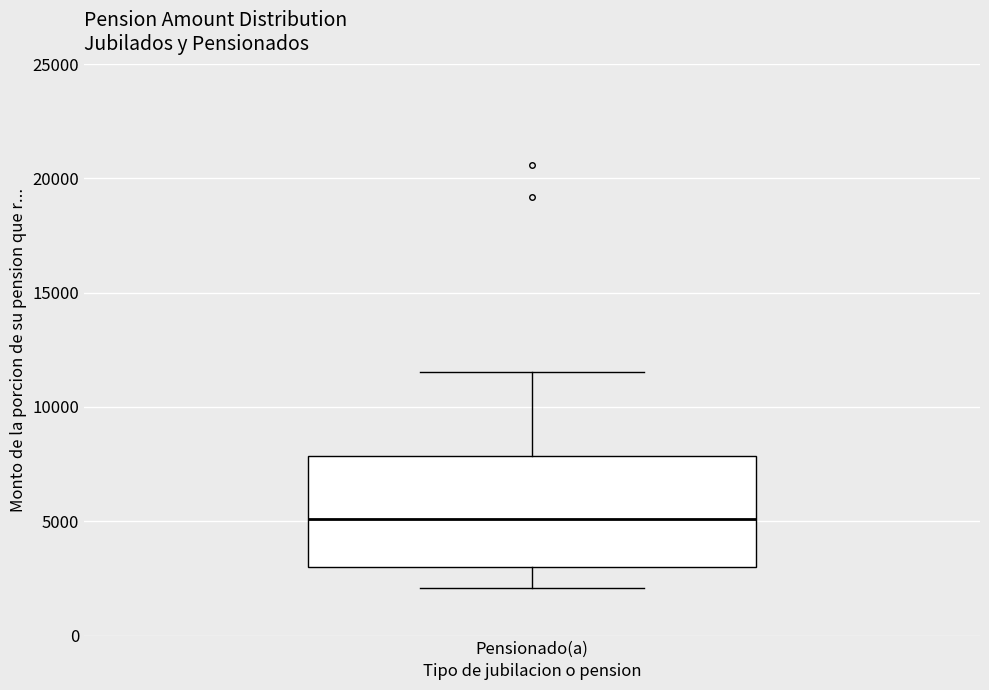

Transcribe this box plot: give where the median line is, the range the box spans, and where the two whiskers end, as read against the y-axis. The values are not printed on the chart, so give them approximately, as read against the axis.

median 5000, box 3000 to 8000, whiskers 2000 to 11500